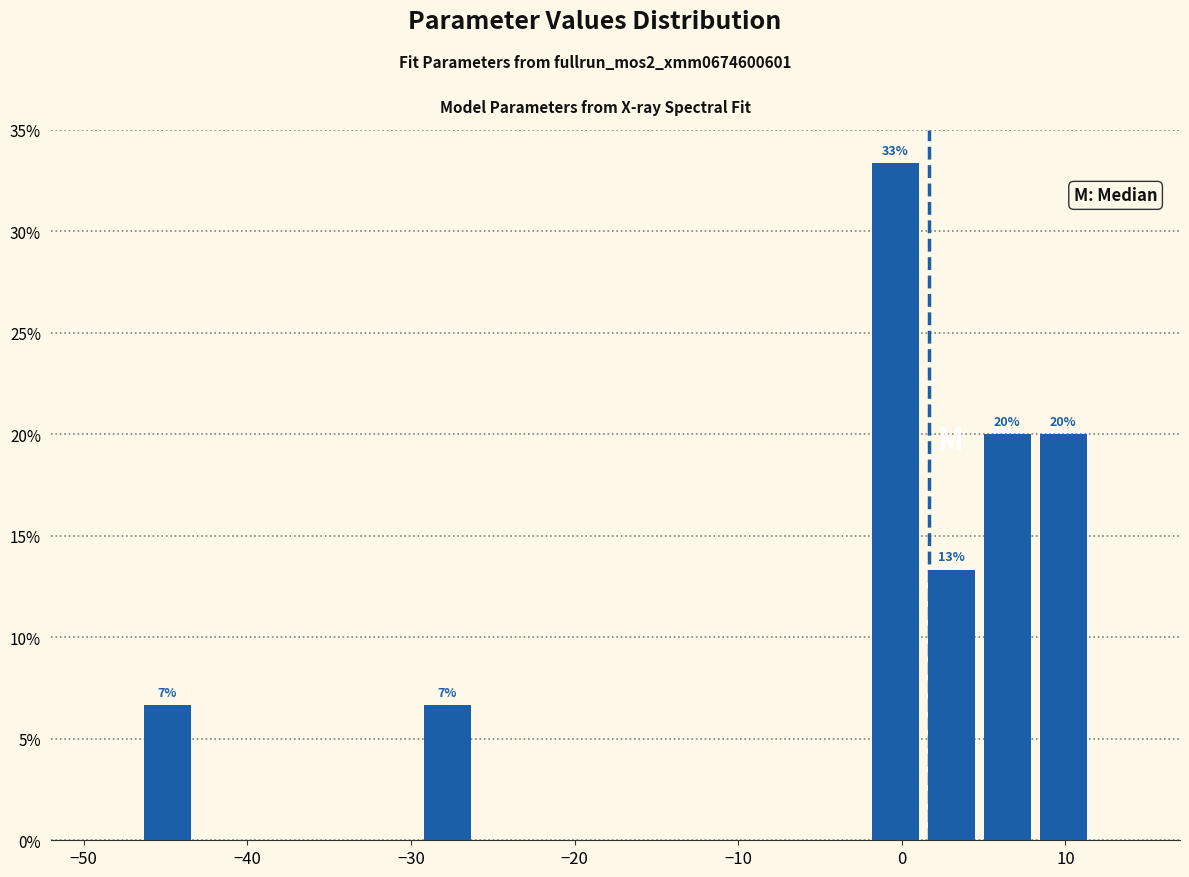

Read against the x-axis, roughly where is the centre of the tallest bar?

0